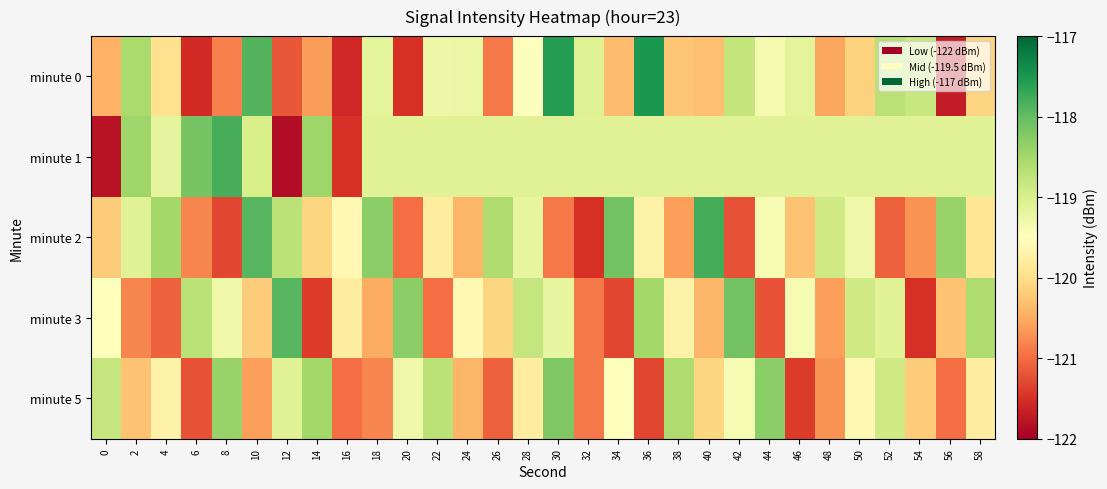

Which category has the highest value across all series?

36